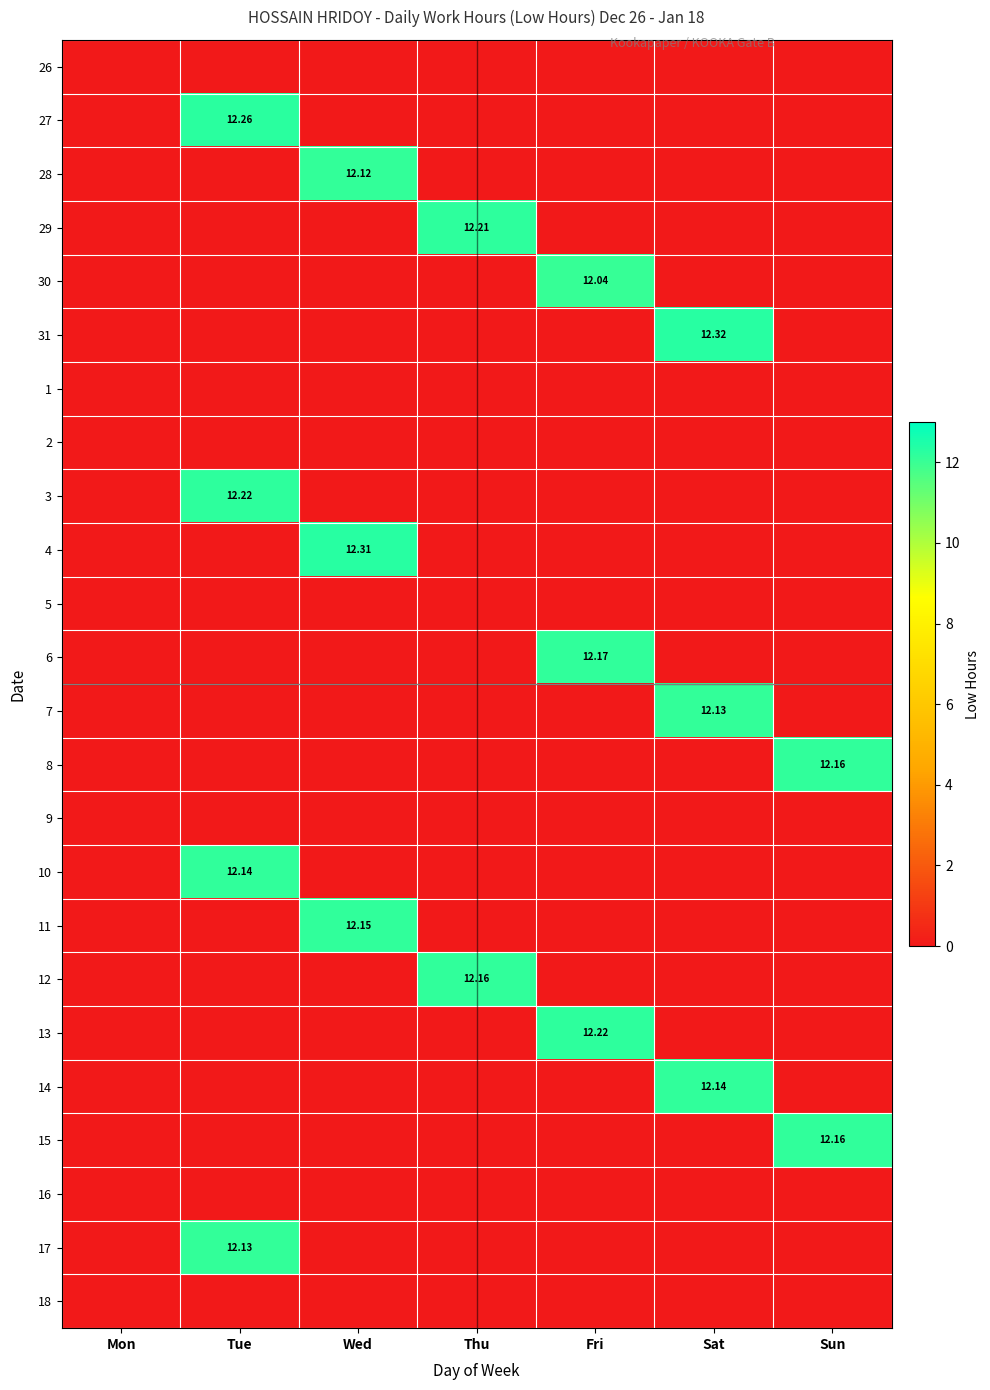

What is the maximum value shown in the chart?

12.3